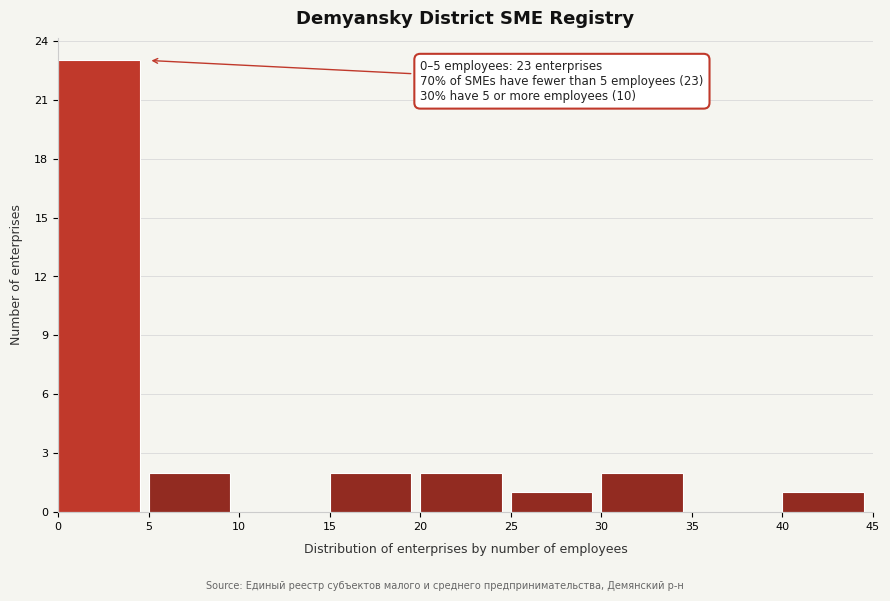

Over which range of the x-axis is the bar tallest?

0 to 5